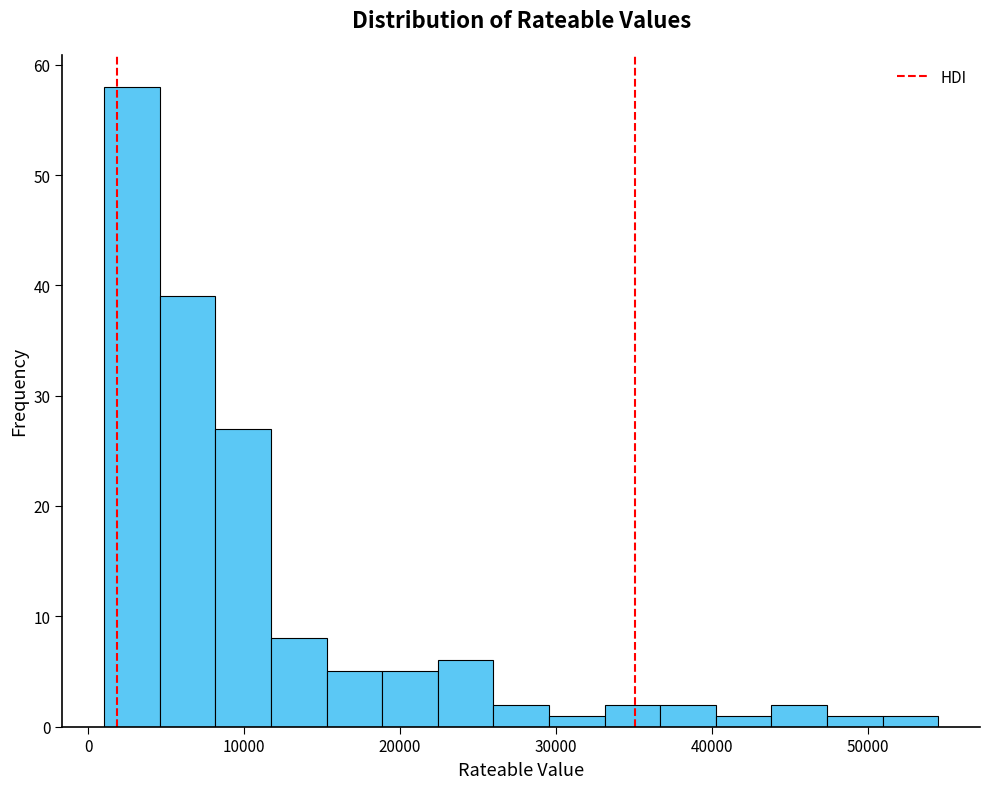

Read against the x-axis, roughly where is the centre of the tallest bar?

3000